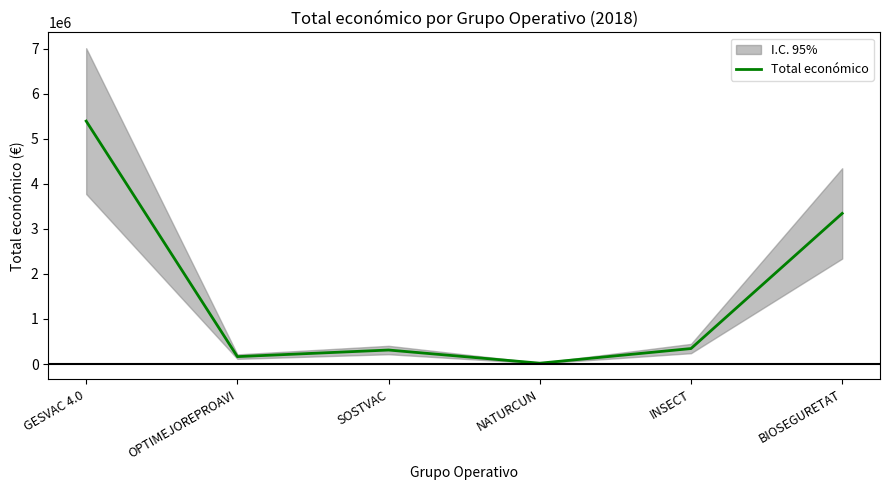

Between NATURCUN and GESVAC 4.0, which is larger?

GESVAC 4.0